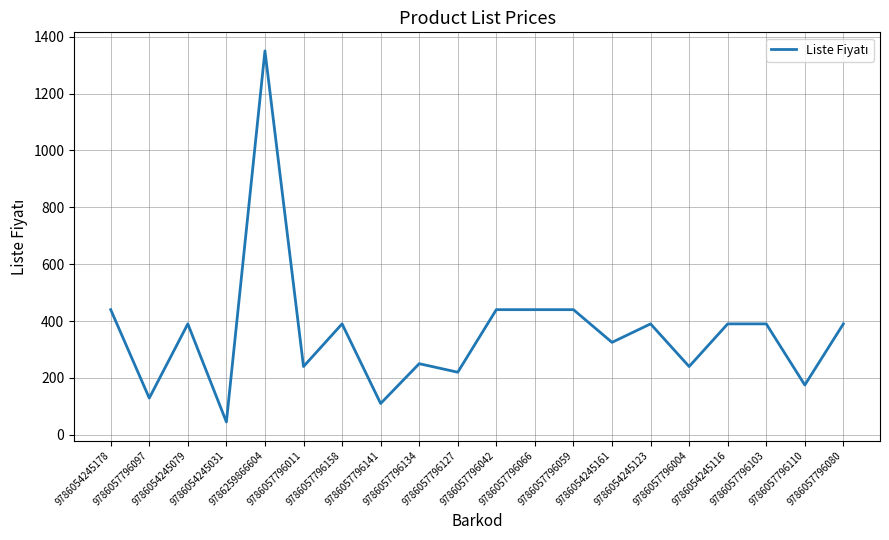

What is the difference between the maximum and minimum values?

1305